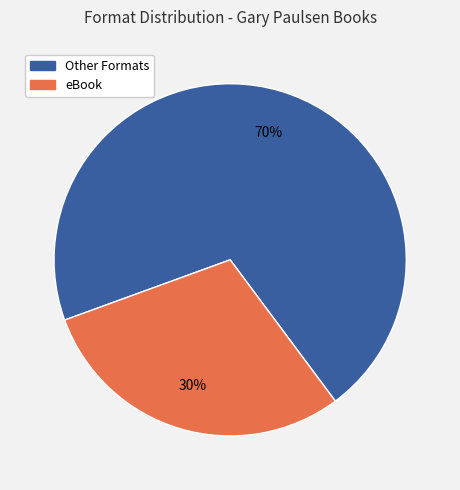

Count the number of slices in the pie.

2